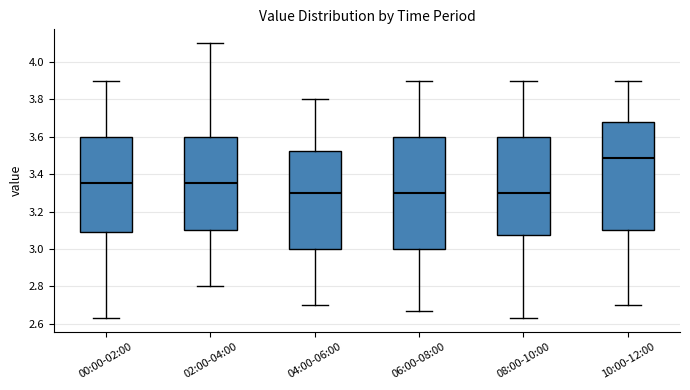

Reading left to right, read every box against the y-axis: the position of its median line, the range the box covers, and the ends of its whiskers. The values are not printed on the chart, so give them approximately, as read against the axis.

00:00-02:00: median 3.36, box 3.10 to 3.60, whiskers 2.64 to 3.90
02:00-04:00: median 3.36, box 3.10 to 3.60, whiskers 2.80 to 4.10
04:00-06:00: median 3.30, box 3.00 to 3.52, whiskers 2.70 to 3.80
06:00-08:00: median 3.30, box 3.00 to 3.60, whiskers 2.68 to 3.90
08:00-10:00: median 3.30, box 3.08 to 3.60, whiskers 2.64 to 3.90
10:00-12:00: median 3.48, box 3.10 to 3.68, whiskers 2.70 to 3.90